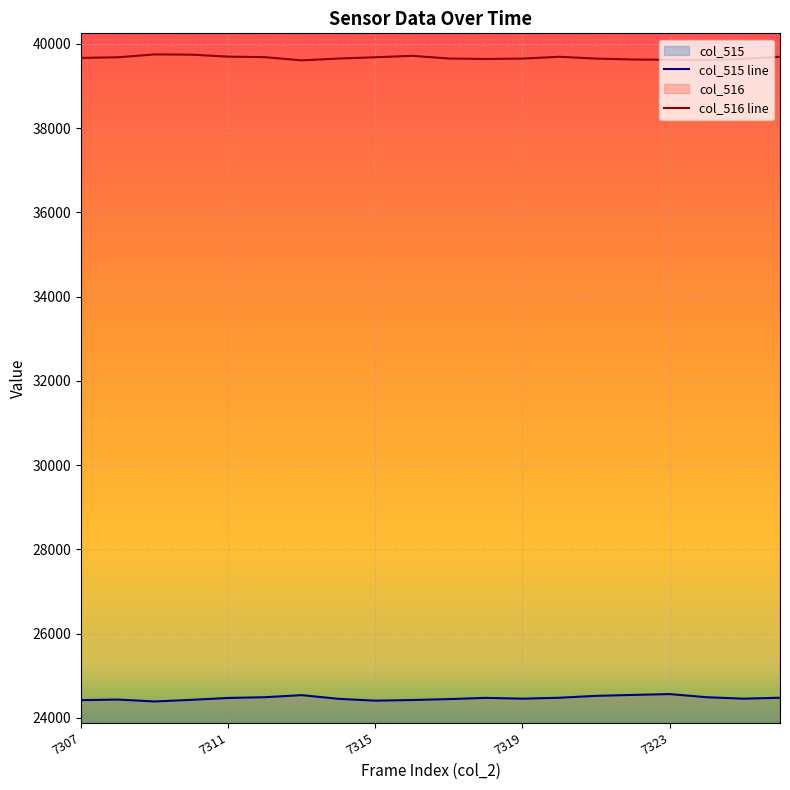

At which label does col_515 reach its peak?

7323